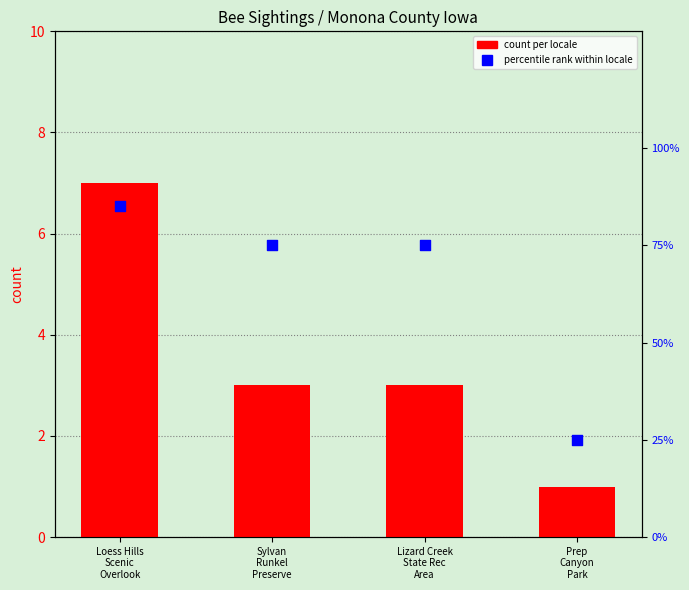

At how many categories does at least one series exceed 21?

4